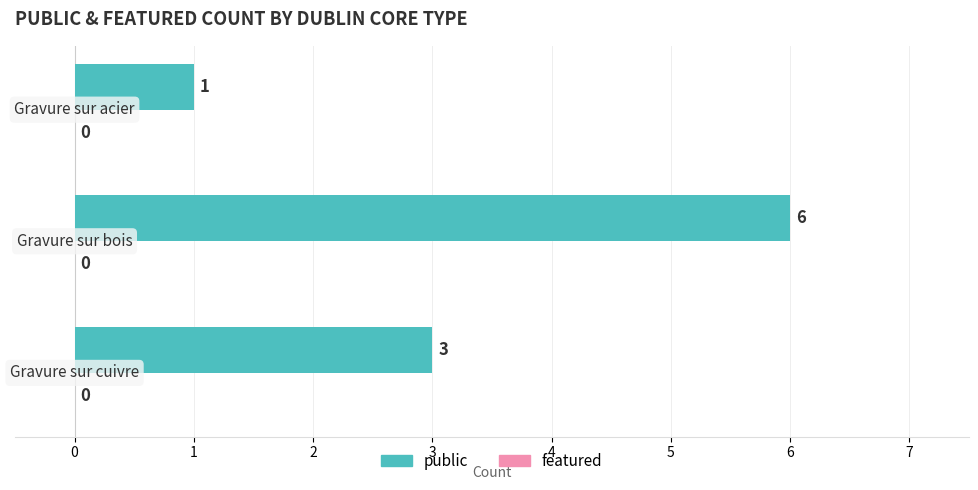

Count the number of data series in this chart.

1